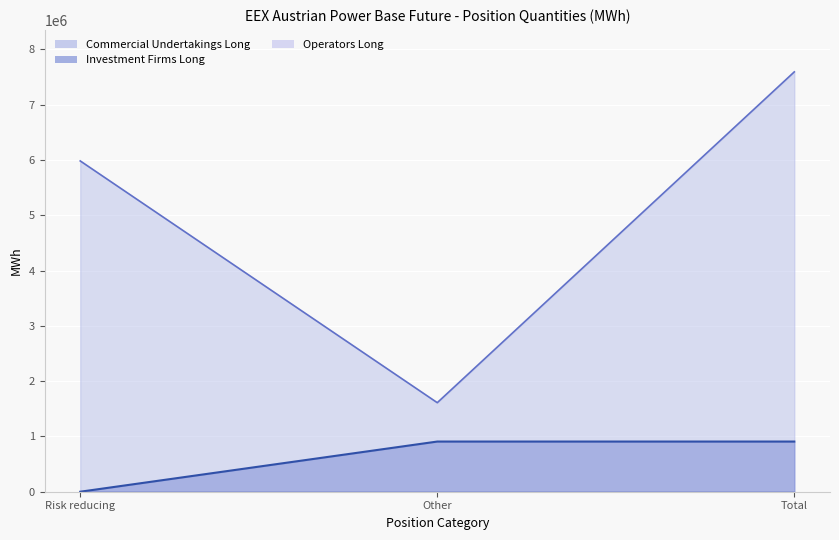

At how many categories does at least one series exceed 3383906?

2